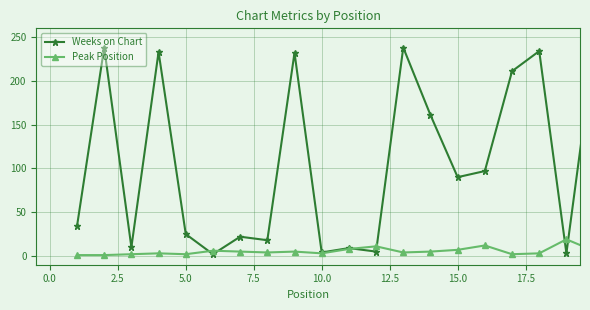

List the series in order of their overall mean, lowest first.

Peak Position, Weeks on Chart